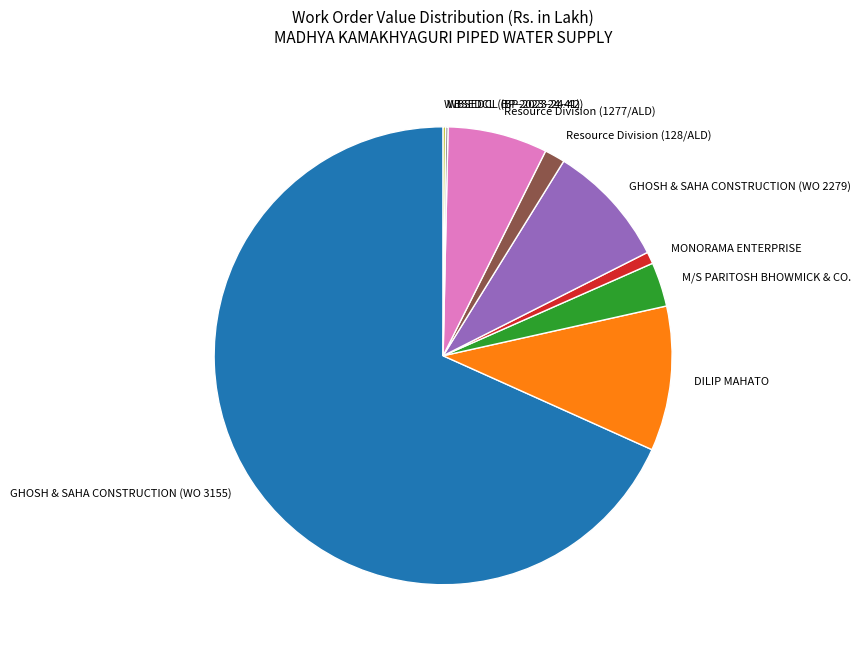

What is the largest slice in the pie chart?

GHOSH & SAHA CONSTRUCTION (WO 3155)